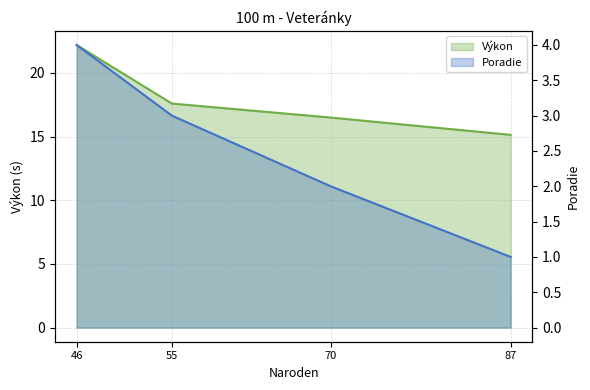

Reading left to right, list all the values displayed in this chart.

Poradie: 4.0	3.0	2.0	1.0
Výkon: 22.2	17.6	16.5	15.1